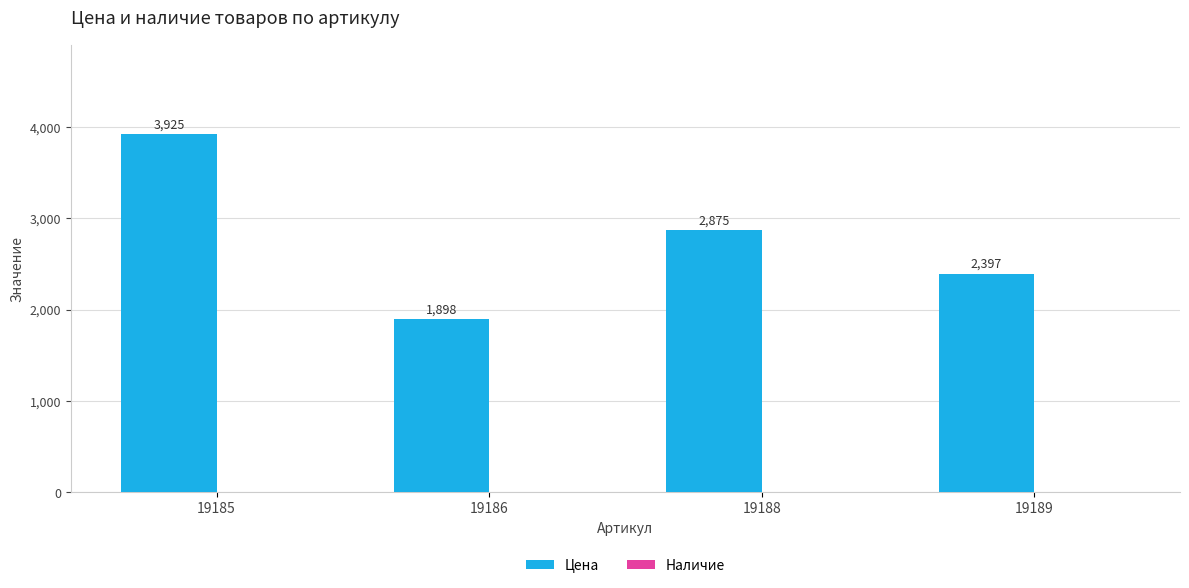

Which has a higher value, 19185 or 19186?

19185